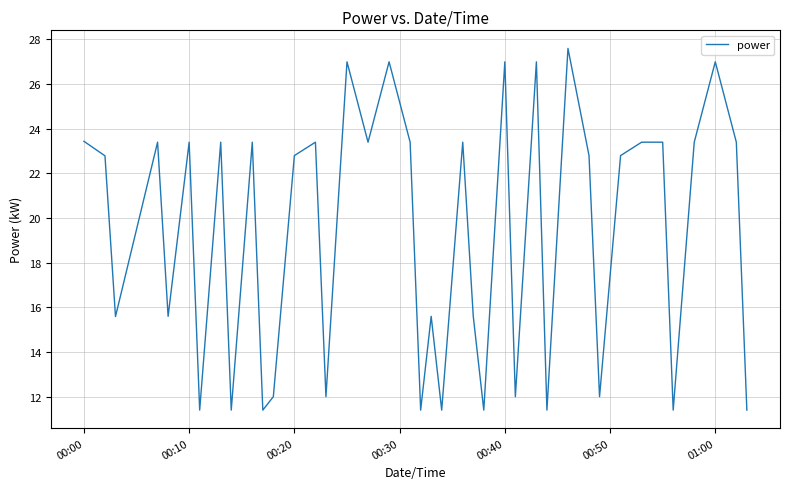

What is the difference between the maximum and minimum values?

16.2